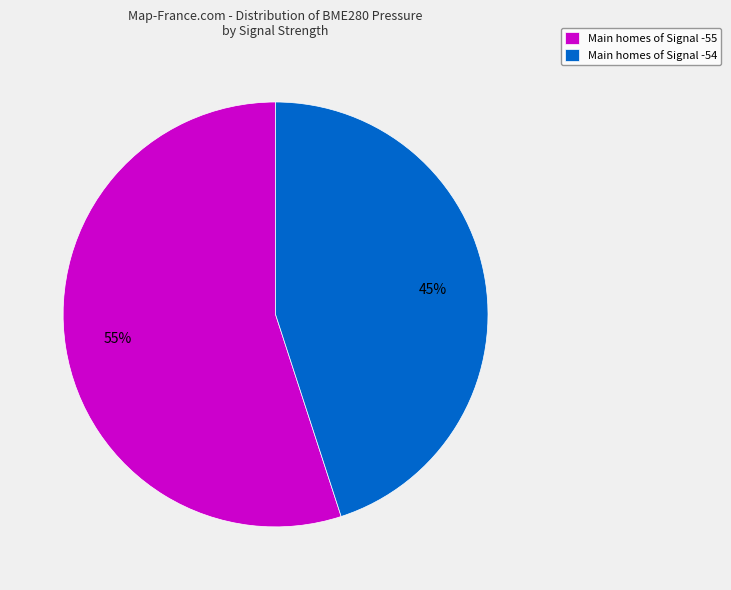

How many segments does this pie chart have?

2